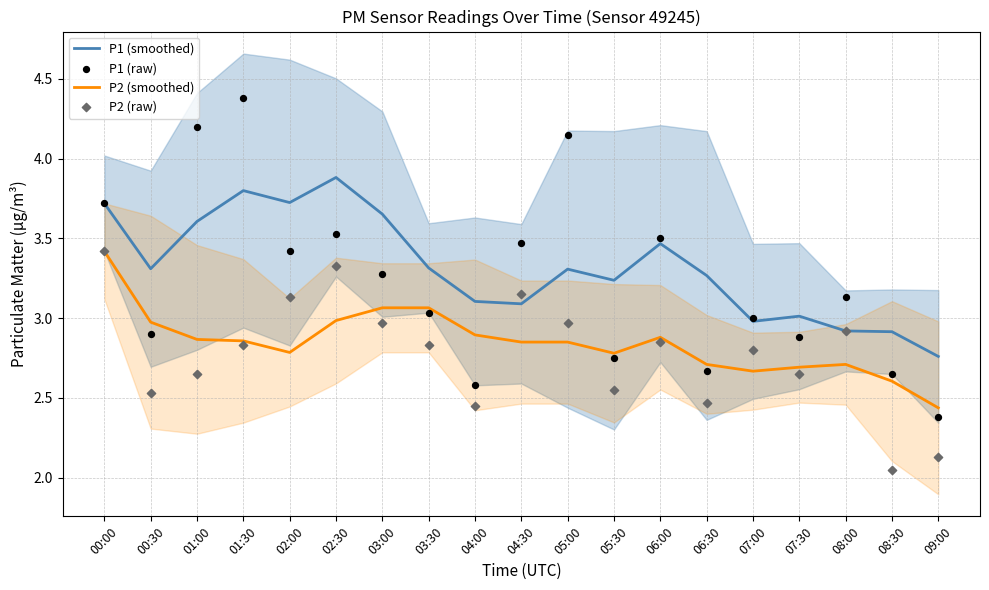

What is the total value across all series at 01:30?

13.9